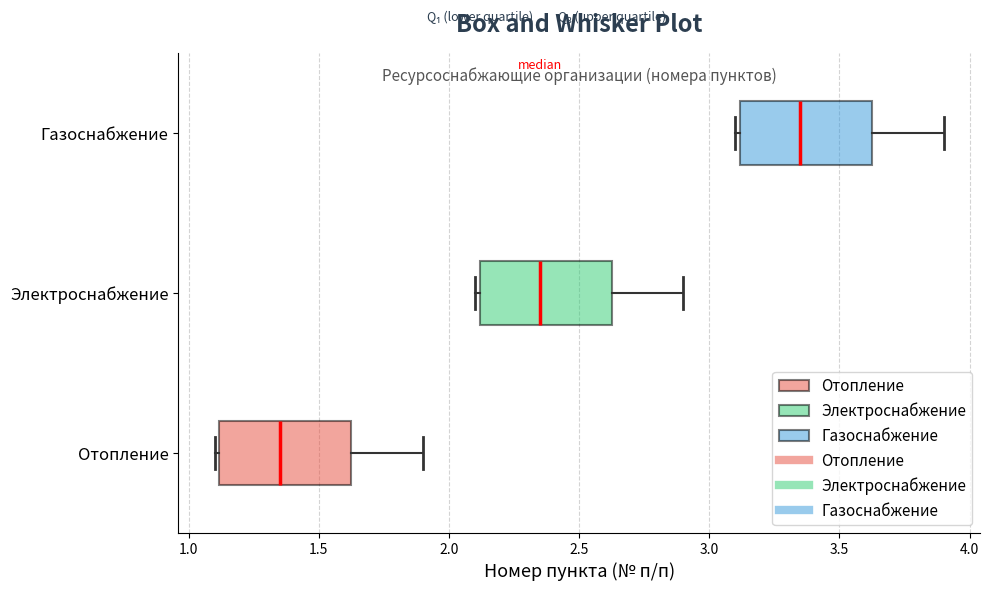

Reading bottom to top, transcribe this box plot: for each box, give where its median line is, the range the box spans, and where its two whiskers end, as read against the x-axis. The values are not printed on the chart, so give them approximately, as read against the axis.

Отопление: median 1.35, box 1.10 to 1.65, whiskers 1.10 (just left of the box's left edge) to 1.90
Электроснабжение: median 2.35, box 2.10 to 2.65, whiskers 2.10 (just left of the box's left edge) to 2.90
Газоснабжение: median 3.35, box 3.10 to 3.65, whiskers 3.10 (just left of the box's left edge) to 3.90